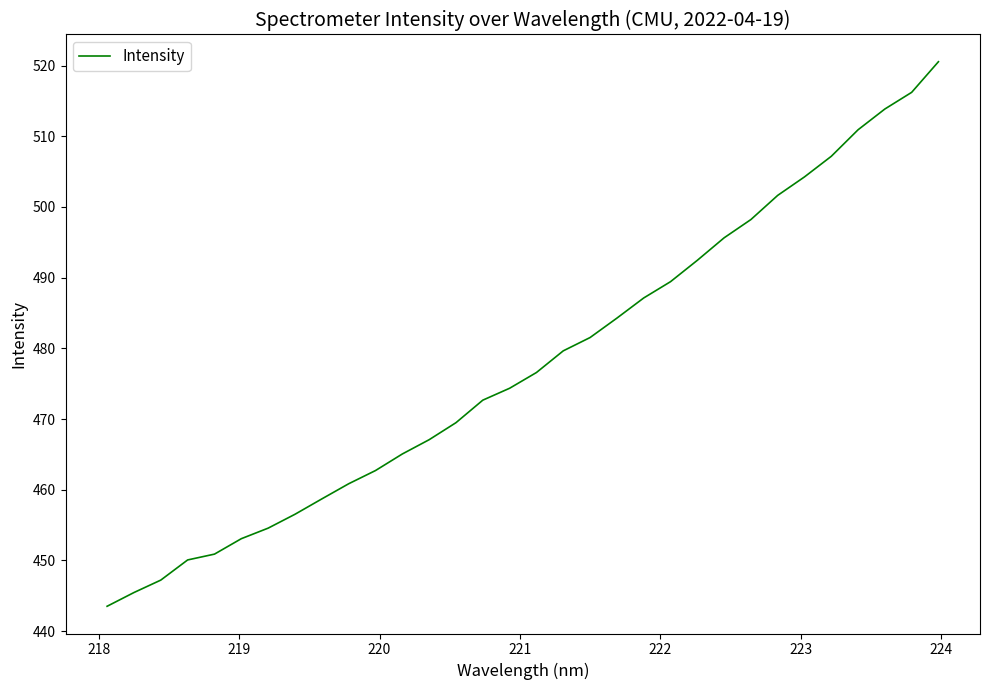

What is the minimum value shown in the chart?

443.5